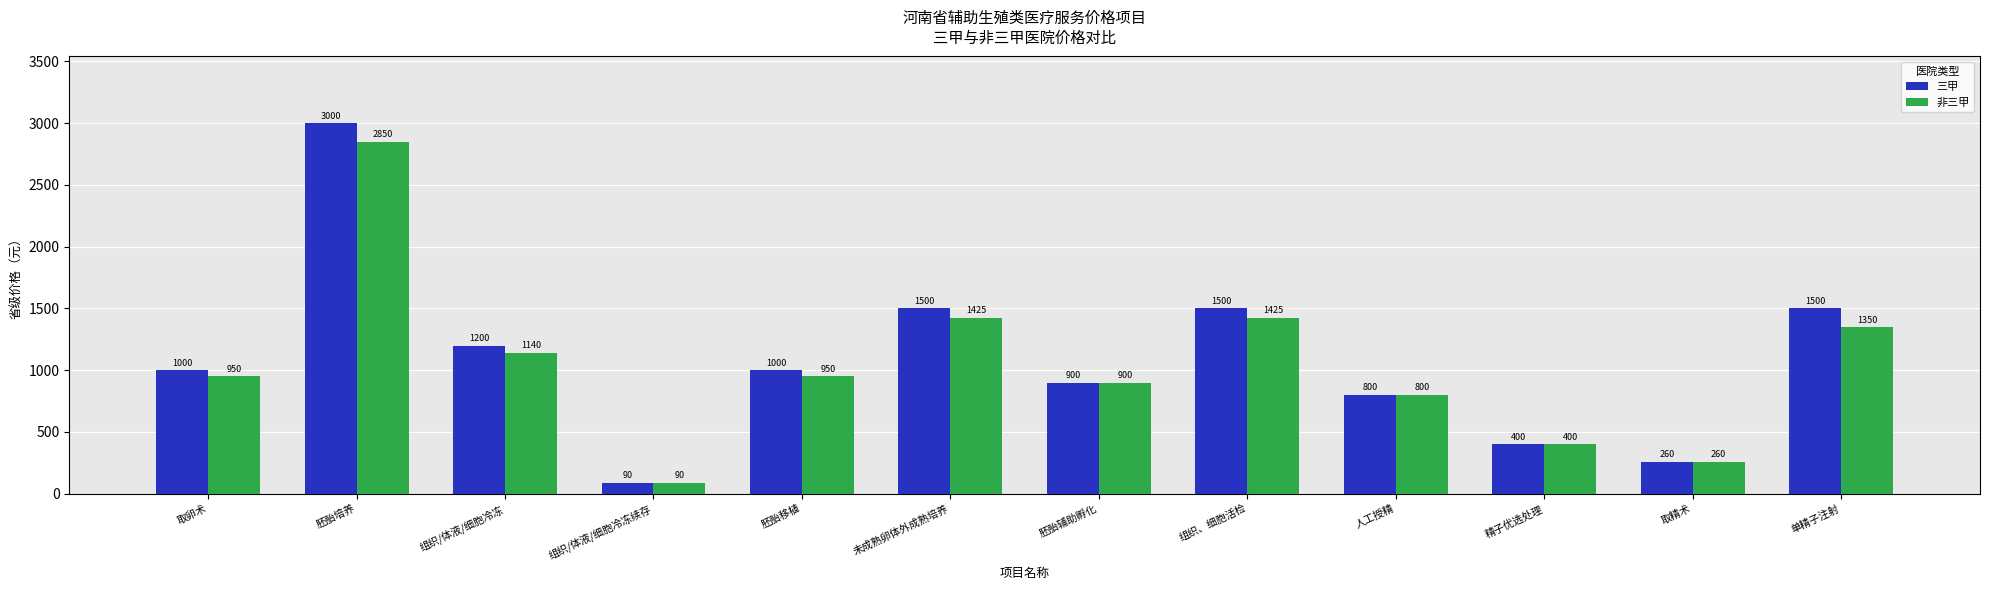

What is the maximum value shown in the chart?

3000